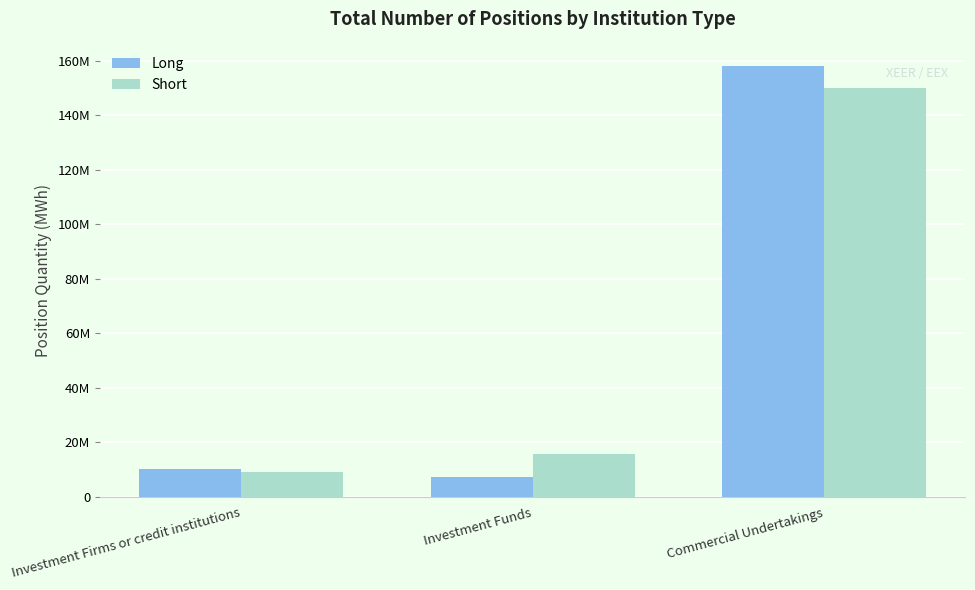

At which label does Long first exceed 10244216?

Investment Firms or credit institutions